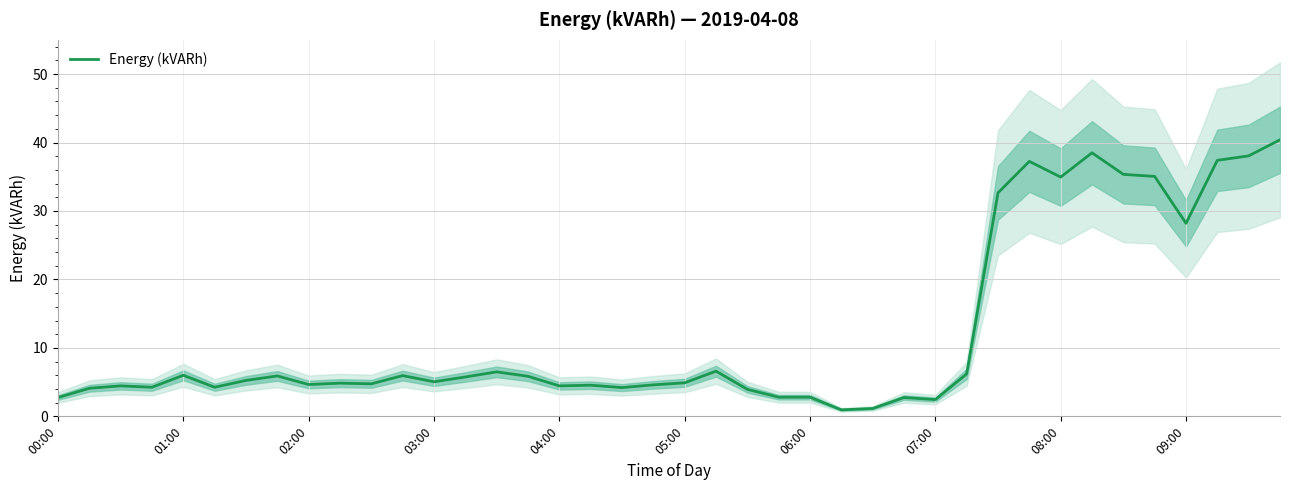

Count the number of values greater than 5.

20